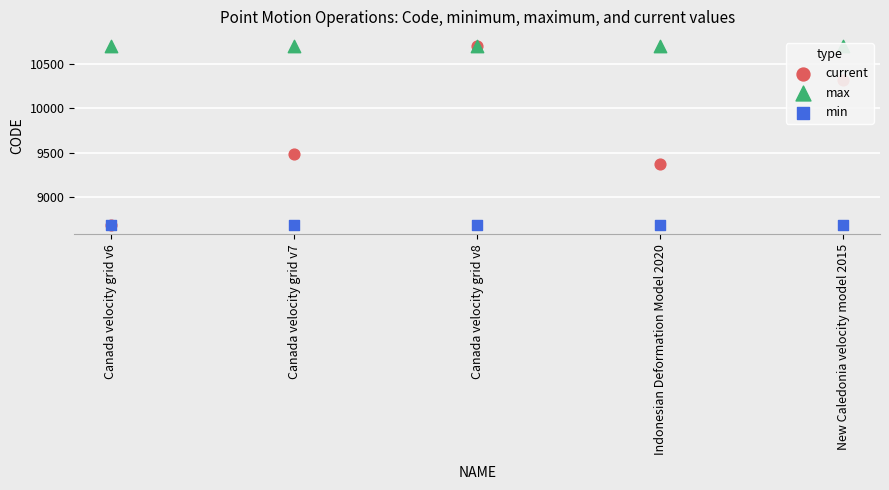

Which series contains the highest Y value?

current